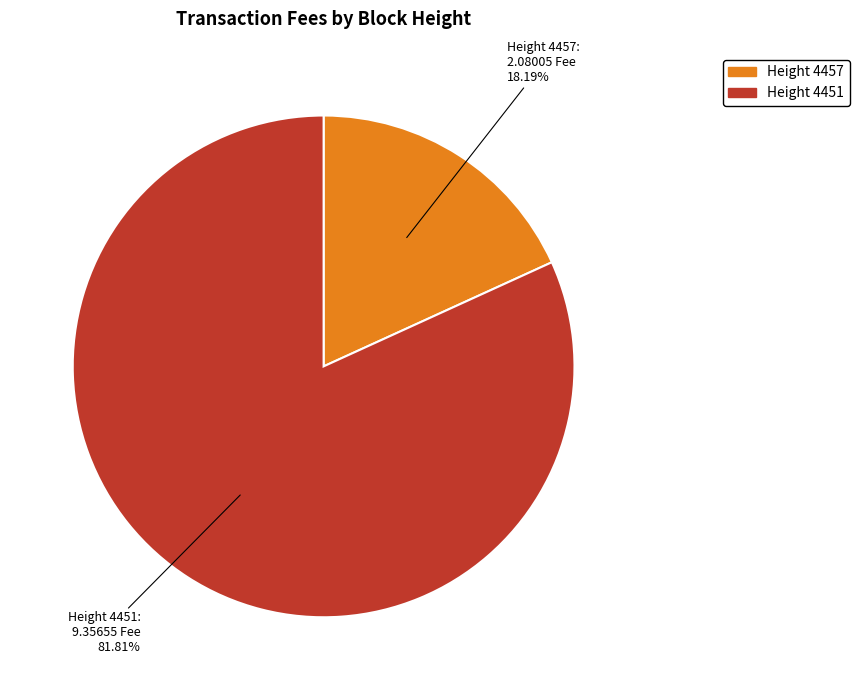

To the nearest percent, what is the average slice percentage?

50%